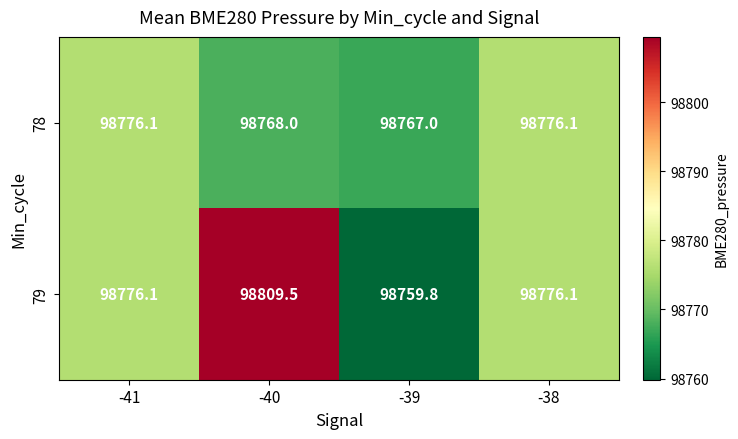

Which series has the largest range (max minus min)?

79